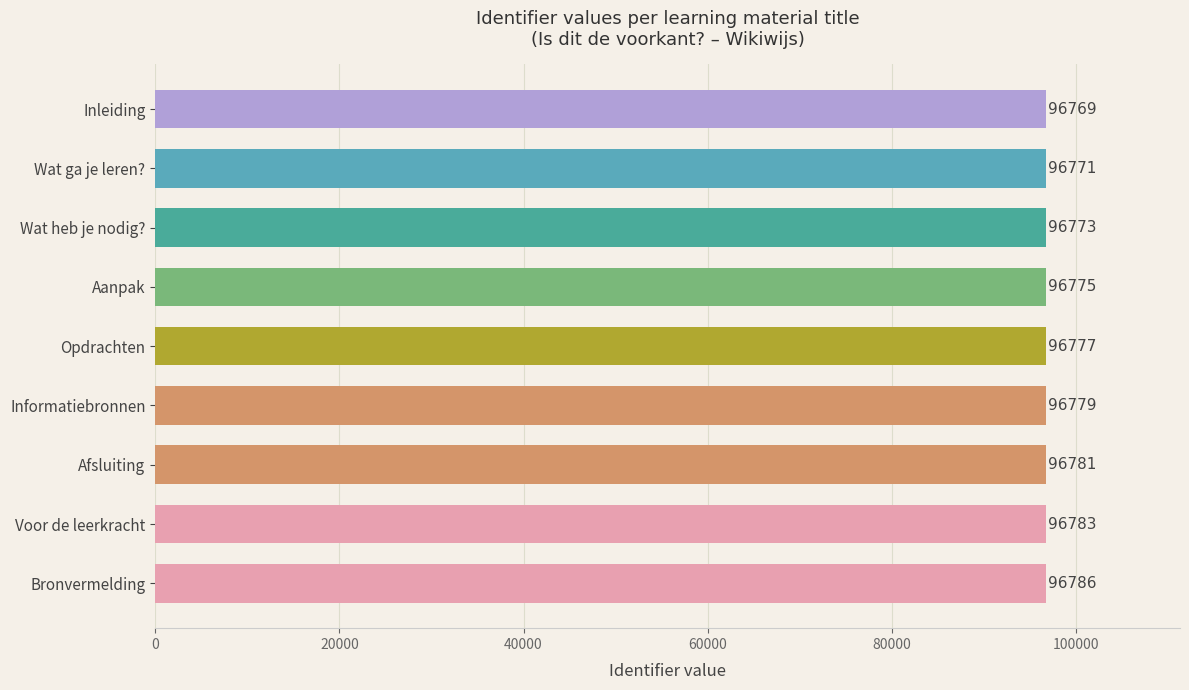

Reading top to bottom, extract all data points from this chart.

Inleiding=96769	Wat ga je leren?=96771	Wat heb je nodig?=96773	Aanpak=96775	Opdrachten=96777	Informatiebronnen=96779	Afsluiting=96781	Voor de leerkracht=96783	Bronvermelding=96786